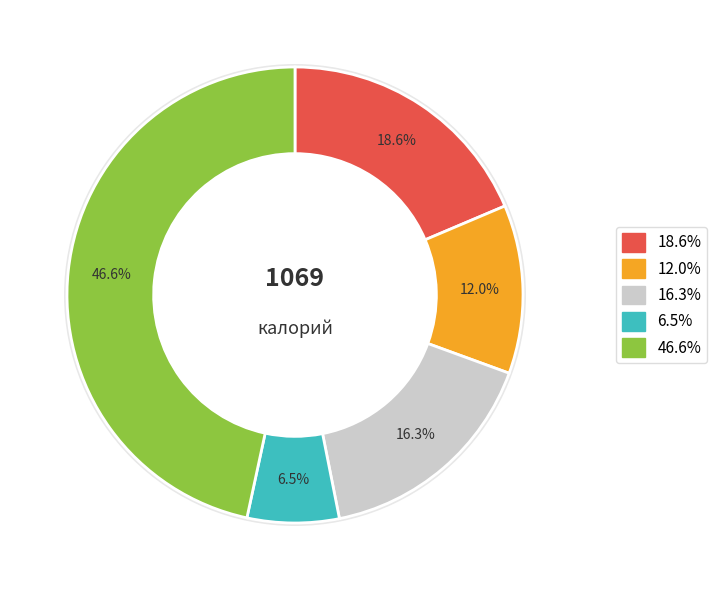

Does чай с лимоном account for over 50% of the chart?

No